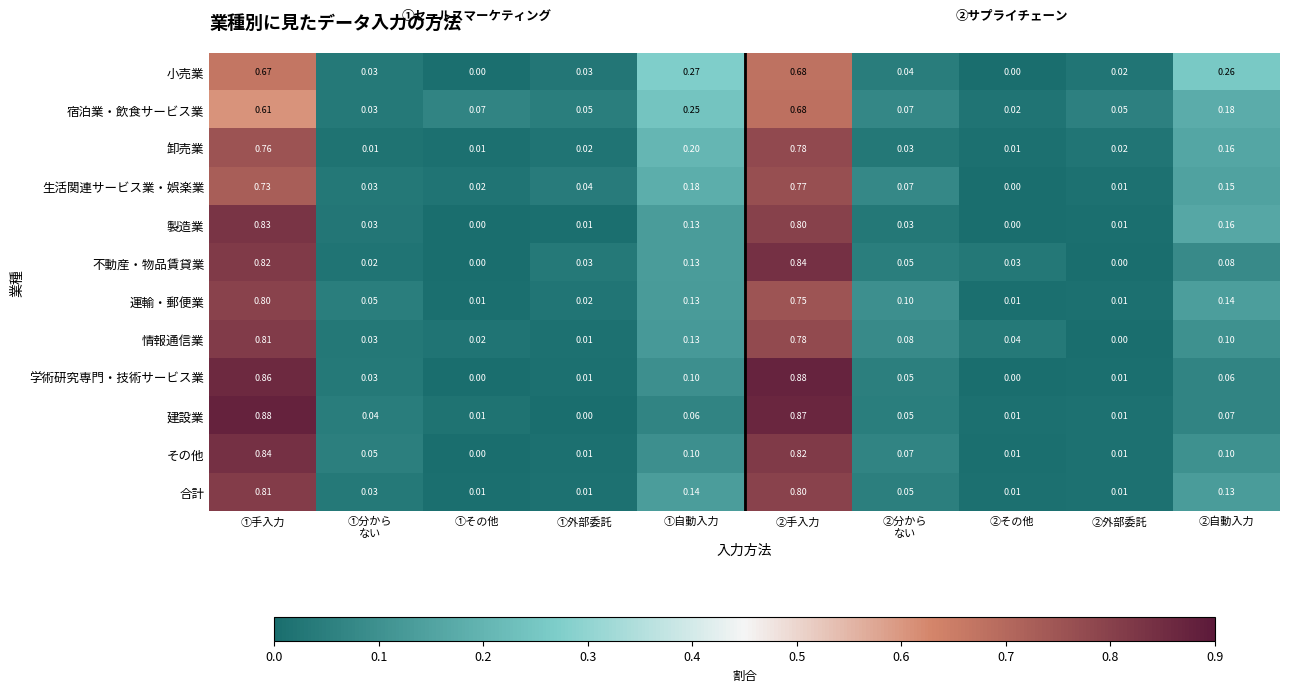

At which category is the sum across all series the highest?

②手入力